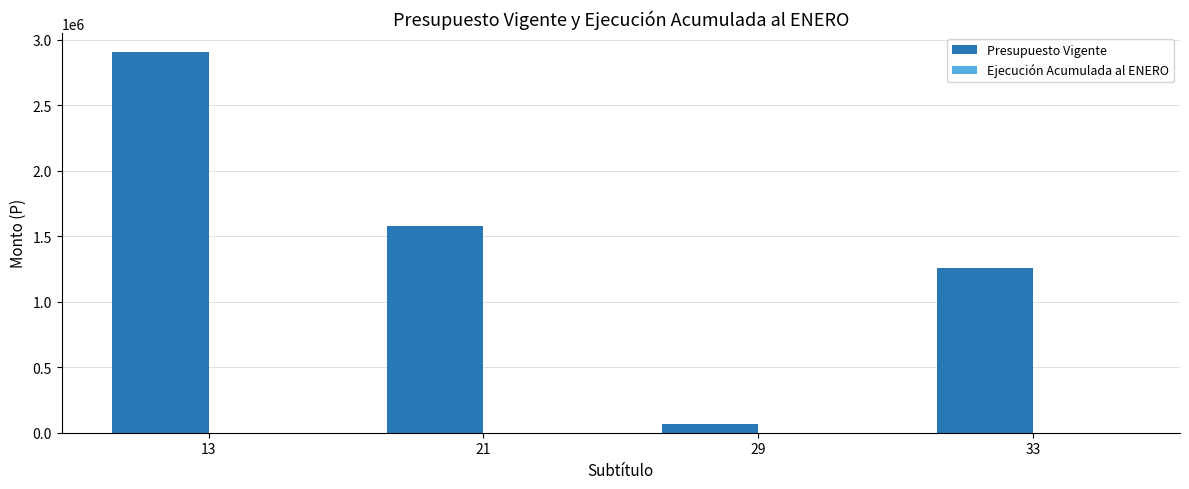

Rank the categories by value from highest to lowest.

13, 21, 33, 29